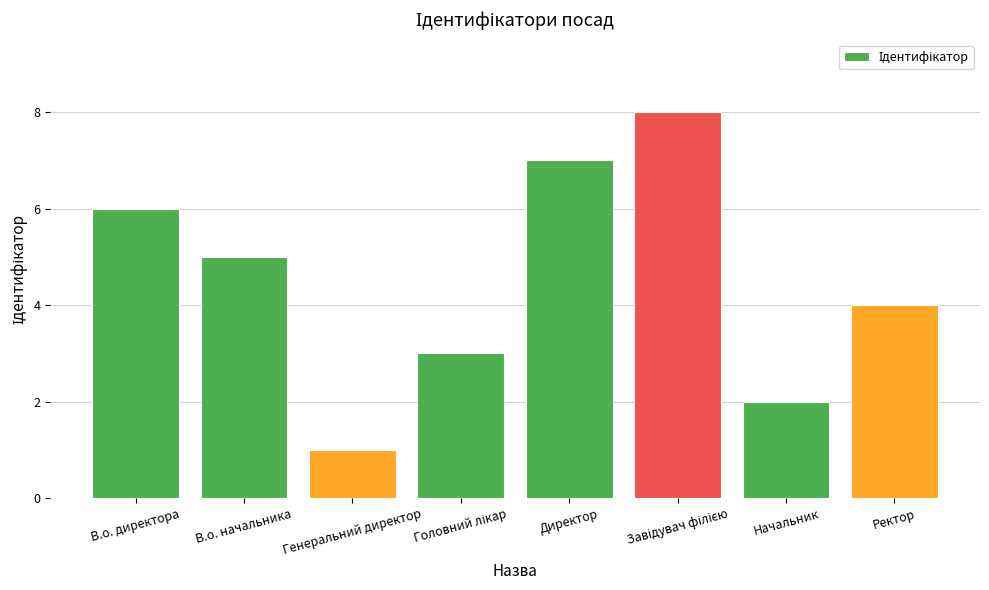

Does the chart contain any negative values?

No